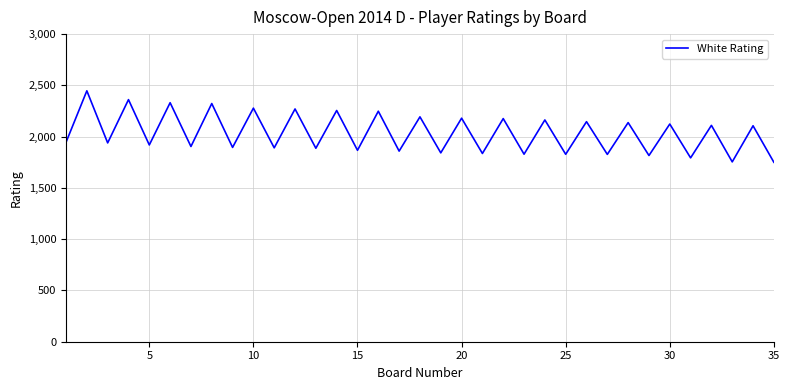

What is the greatest value displayed?

2447